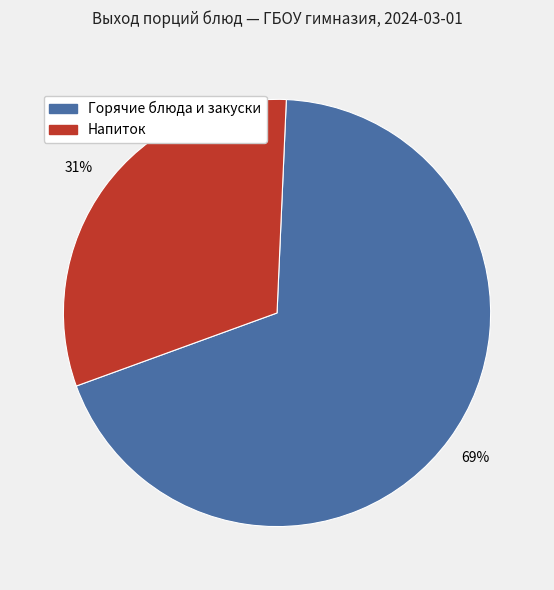

To the nearest percent, what is the average slice percentage?

50%